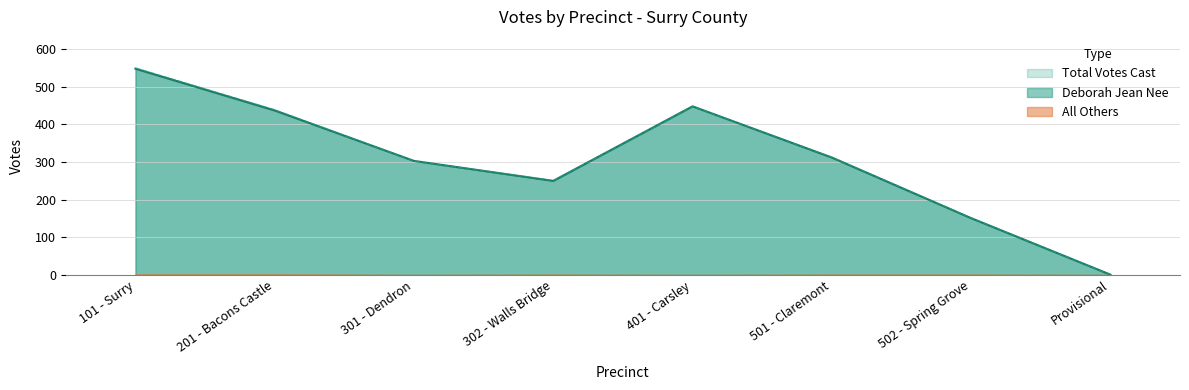

The value of Total Votes Cast at 501 - Claremont is 191. True or false?

False